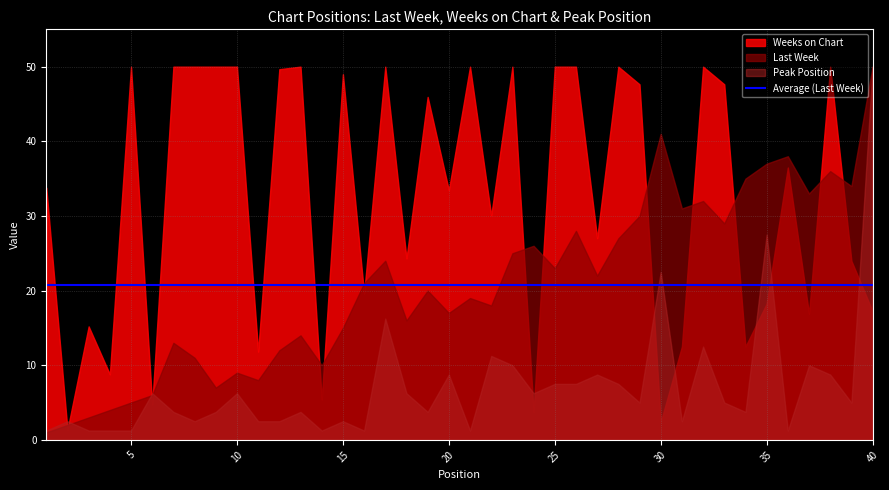

What value does the Weeks on Chart series have at 30?

2.4